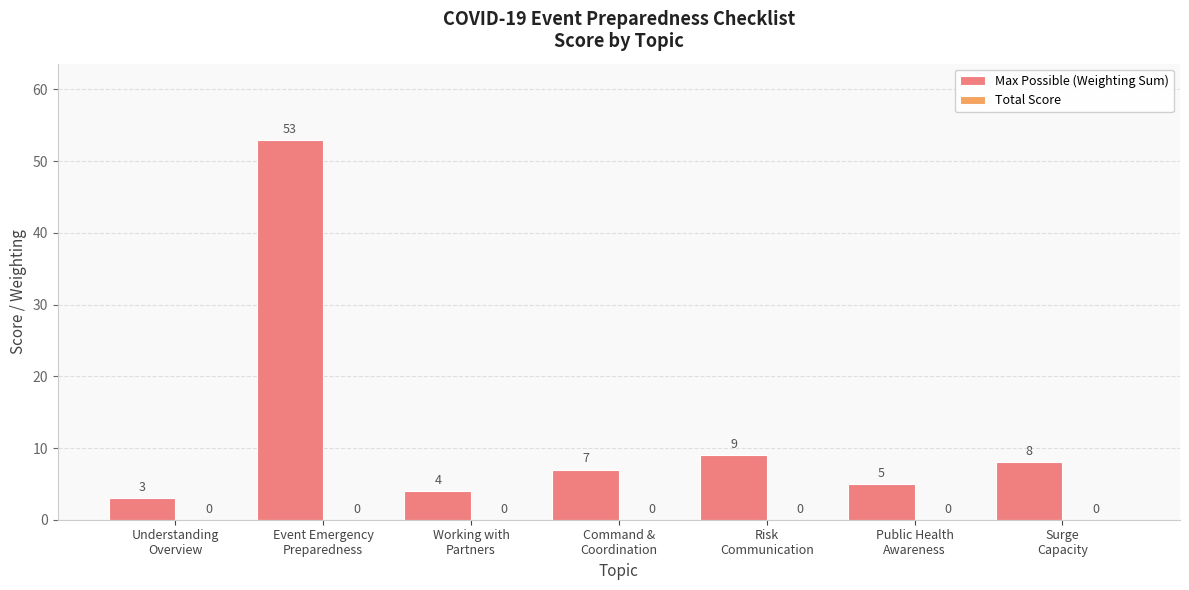

What is the smallest value displayed?

3